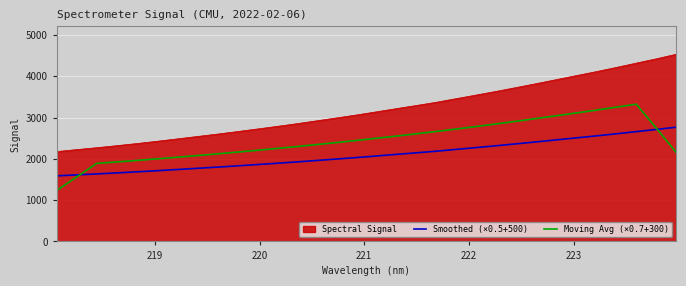

How many series are shown in this chart?

3